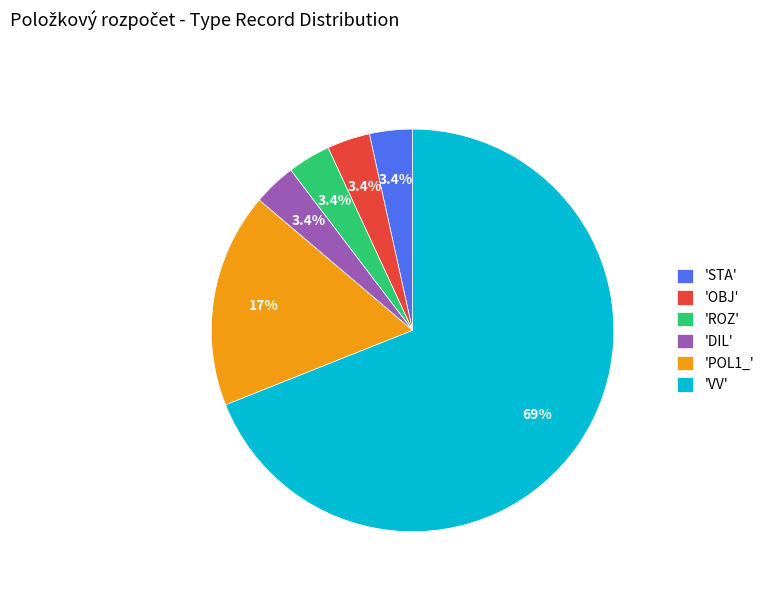

What is the ratio of the value at 'DIL' to the value at 'OBJ'?

1.0